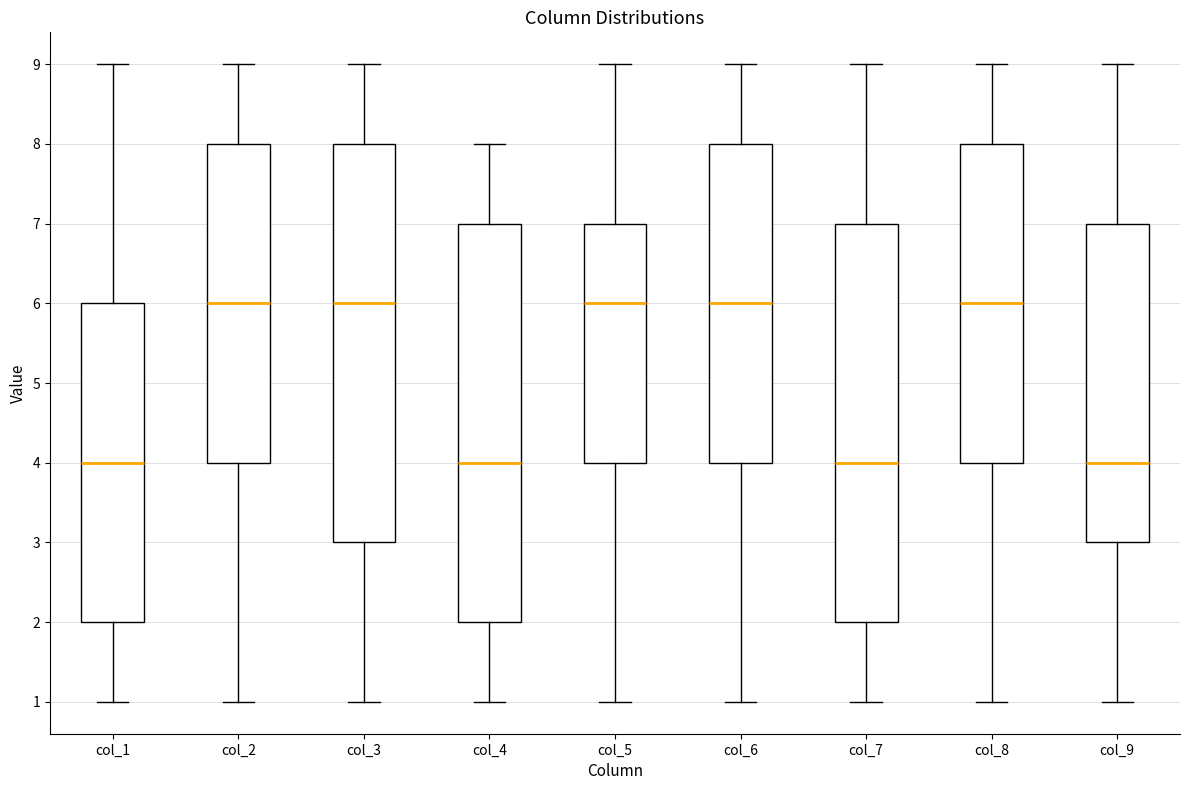

Reading left to right, read every box against the y-axis: the position of its median line, the range the box covers, and the ends of its whiskers. The values are not printed on the chart, so give them approximately, as read against the axis.

col_1: median 4, box 2 to 6, whiskers 1 to 9
col_2: median 6, box 4 to 8, whiskers 1 to 9
col_3: median 6, box 3 to 8, whiskers 1 to 9
col_4: median 4, box 2 to 7, whiskers 1 to 8
col_5: median 6, box 4 to 7, whiskers 1 to 9
col_6: median 6, box 4 to 8, whiskers 1 to 9
col_7: median 4, box 2 to 7, whiskers 1 to 9
col_8: median 6, box 4 to 8, whiskers 1 to 9
col_9: median 4, box 3 to 7, whiskers 1 to 9